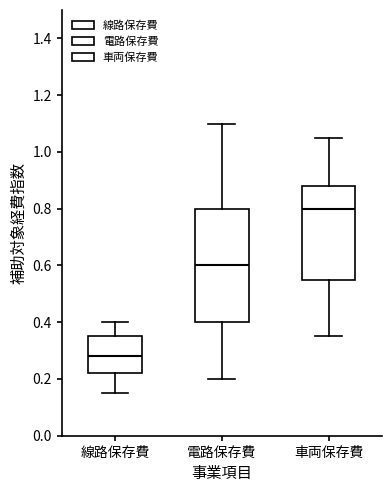

Reading left to right, transcribe this box plot: for each box, give where its median line is, the range the box spans, and where its two whiskers end, as read against the y-axis. The values are not printed on the chart, so give them approximately, as read against the axis.

線路保存費: median 0.28, box 0.22 to 0.36, whiskers 0.16 to 0.40
電路保存費: median 0.60, box 0.40 to 0.80, whiskers 0.20 to 1.10
車両保存費: median 0.80, box 0.56 to 0.88, whiskers 0.36 to 1.06